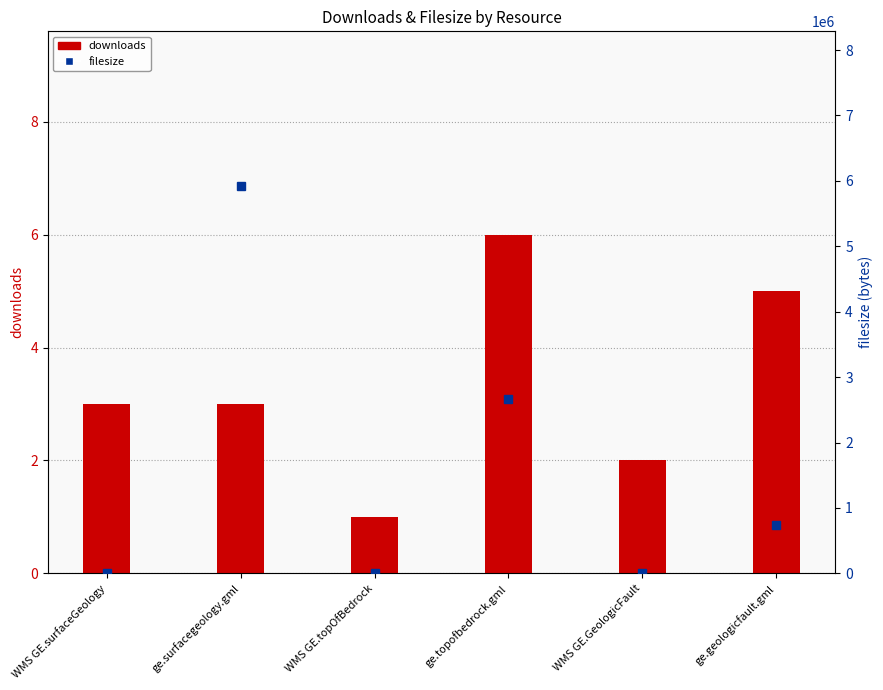

What is the label of the 3rd bar from the right?

ge.topofbedrock.gml